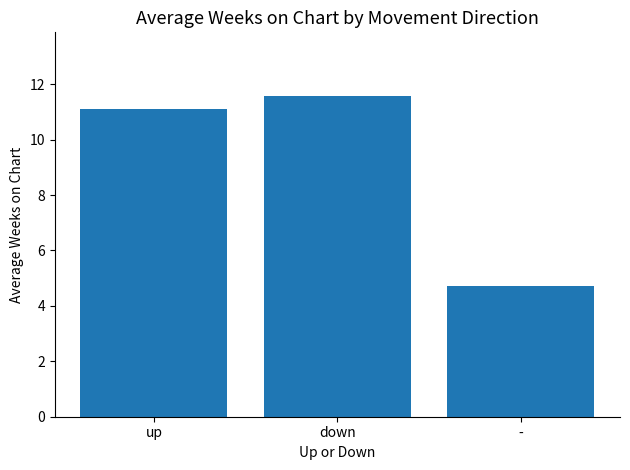

Reading left to right, transcribe all the data shown in this chart.

11.1	11.6	4.7